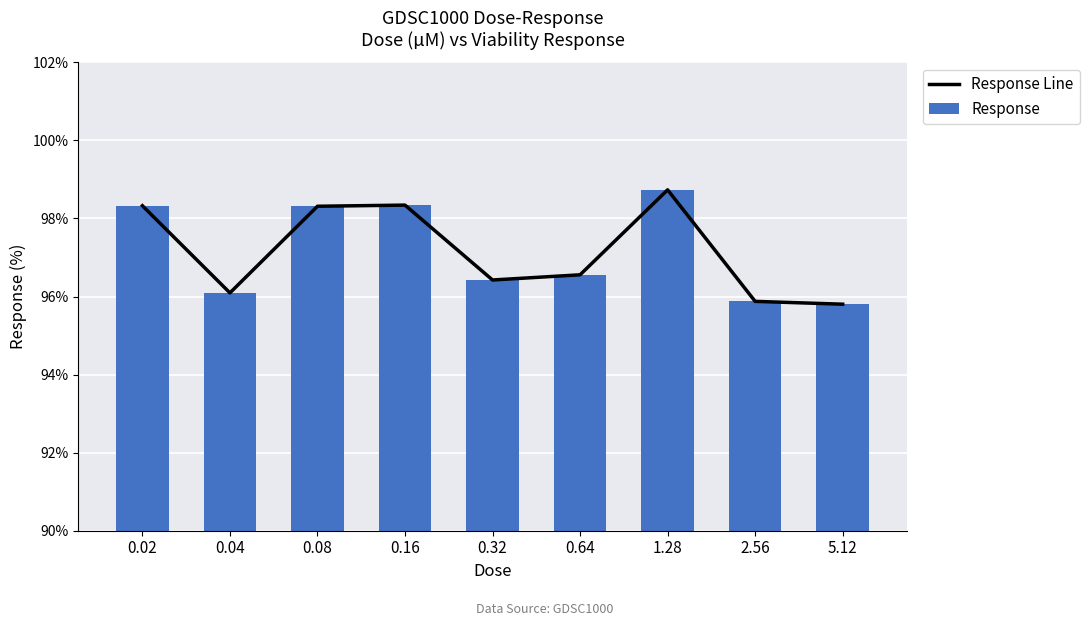

Read the Response Line value at 2.56.

95.9